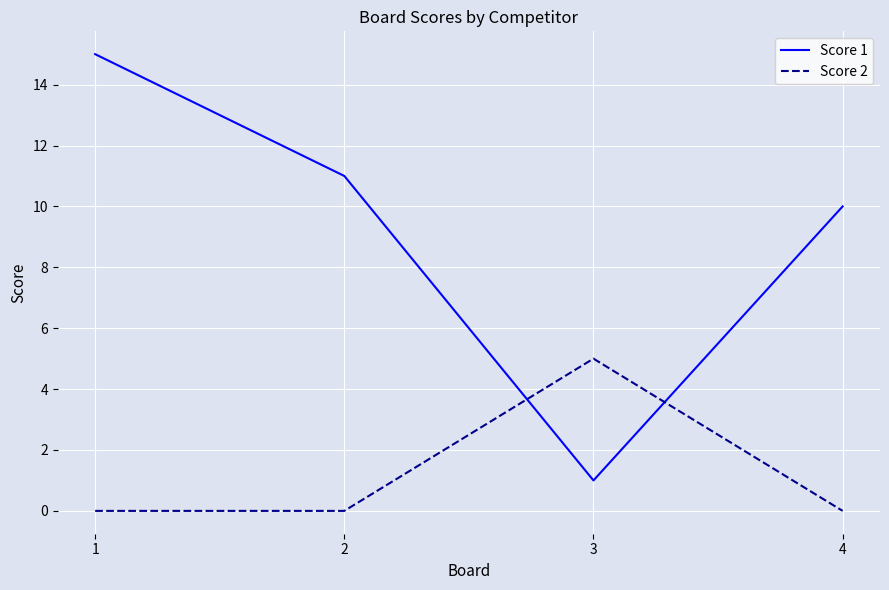

True or false: Score 1 and Score 2 intersect in this chart.

True